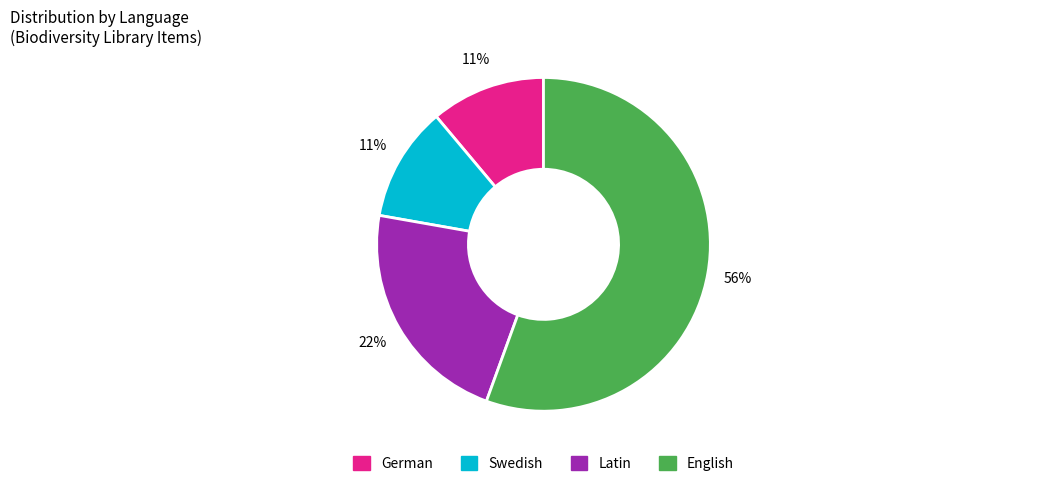

To the nearest percent, what portion does Swedish represent?

11%